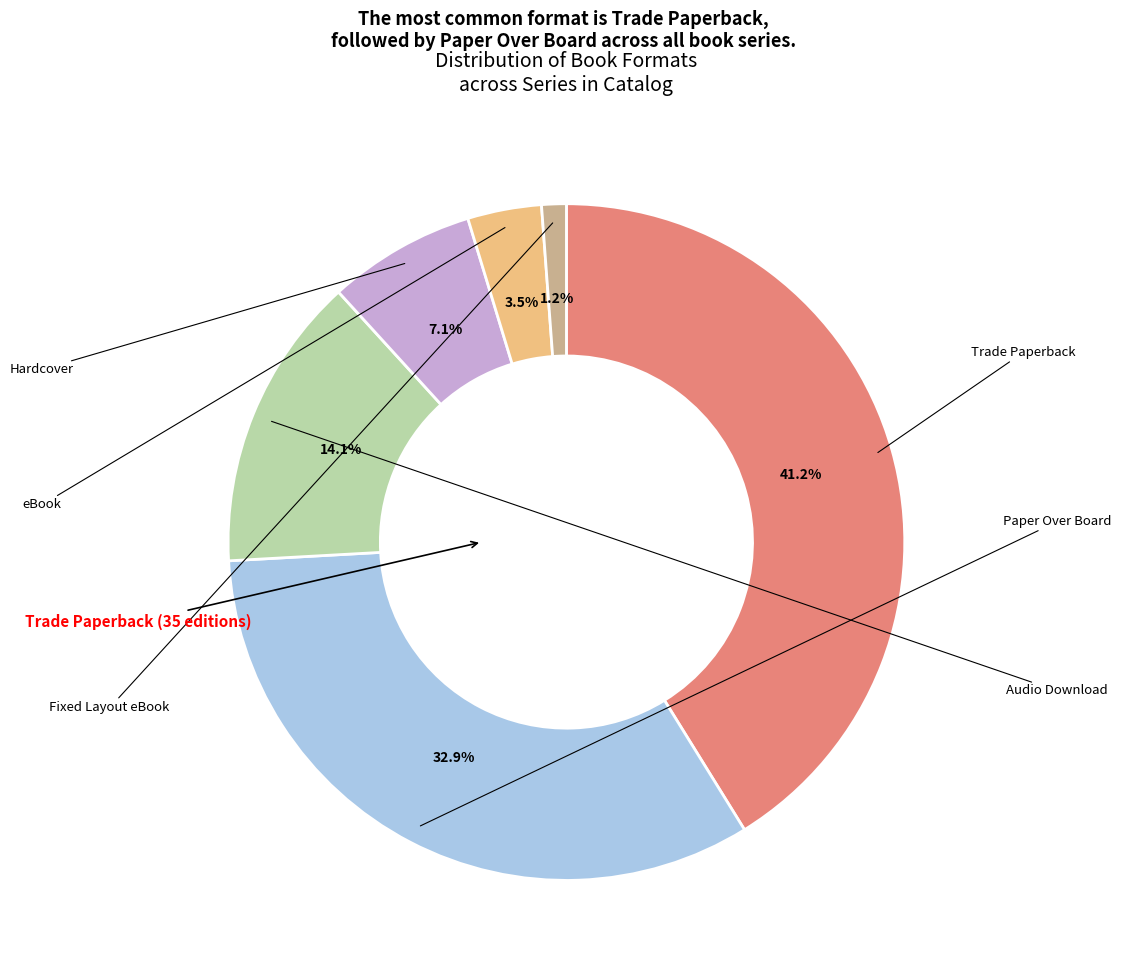

Is Fixed Layout eBook the majority of the pie?

No